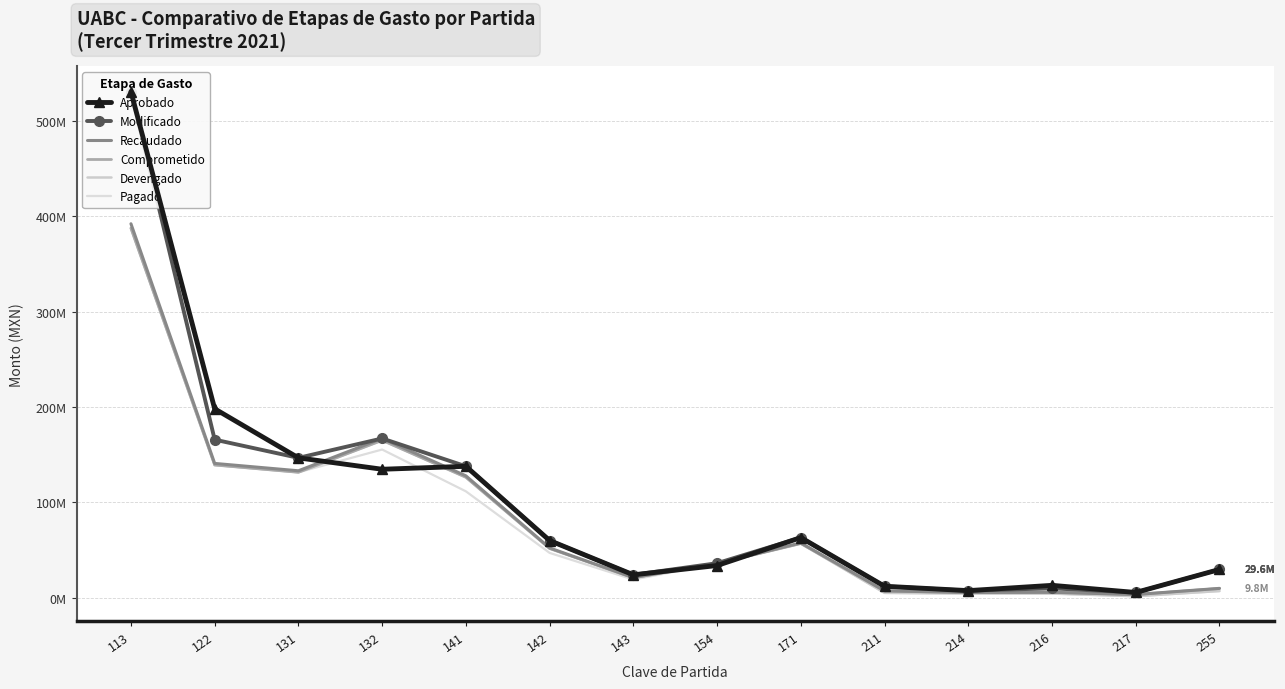

Reading left to right, extract all data points from this chart.

Aprobado: 113=530552251.3	122=198015708.1	131=146604271.5	132=134650273.9	141=137750217.1	142=59920852.7	143=23968286.3	154=33732967.8	171=62999988.0	211=11966311.7	214=7393194.5	216=12935859.9	217=5451619.1	255=29607313.9
Modificado: 113=530552251.3	122=165714513.4	131=146604271.5	132=166951468.5	141=137750217.1	142=59920852.7	143=23968286.3	154=36125853.8	171=62999988.0	211=11966311.7	214=7393194.5	216=9806563.3	217=5451619.1	255=29607313.9
Recaudado: 113=392059796.3	122=140777770.2	131=133059563.1	132=166951468.5	141=127761726.6	142=52184943.9	143=21059997.2	154=36125853.8	171=57465889.2	211=7169185.5	214=5465843.5	216=5676686.7	217=3329557.6	255=9766385.3
Comprometido: 113=387430094.6	122=139115373.0	131=131488307.7	132=164979995.0	141=126253031.5	142=51568709.5	143=20811306.9	154=35699255.8	171=56787293.9	211=7084527.0	214=5401299.2	216=5609652.7	217=3290240.0	255=9651057.4
Devengado: 113=387430094.6	122=139115373.0	131=131488307.7	132=164979995.0	141=126253031.5	142=51568709.5	143=20809633.4	154=35699255.8	171=56787293.9	211=5139850.0	214=4411460.7	216=4349698.8	217=1552877.4	255=7056223.9
Pagado: 113=387430094.6	122=139115373.0	131=131488307.7	132=155342384.9	141=111503536.3	142=46959404.4	143=18965913.7	154=35699255.8	171=56787293.9	211=4827095.9	214=4178707.6	216=4197032.4	217=1511022.6	255=6807200.6